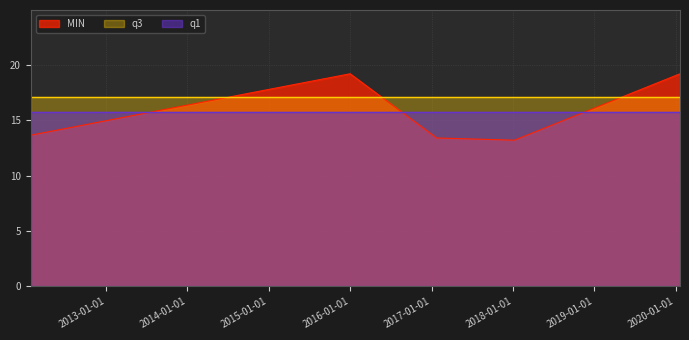

What is the approximate value of MIN at 2020-01-20?

19.2